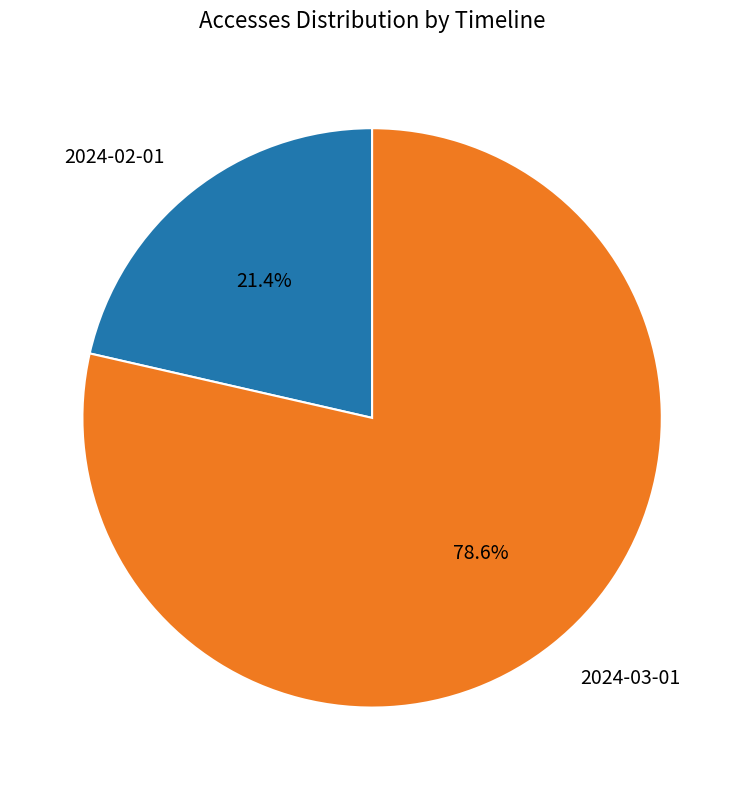

Does any single category account for the majority?

Yes